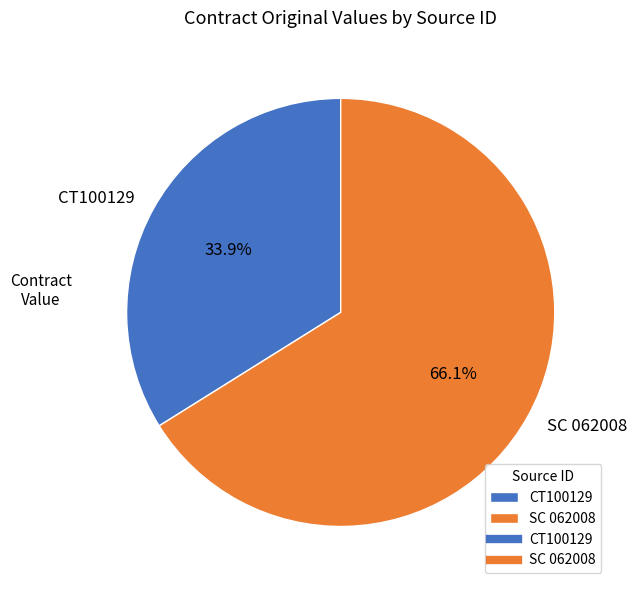

Does CT100129 account for over 50% of the chart?

No